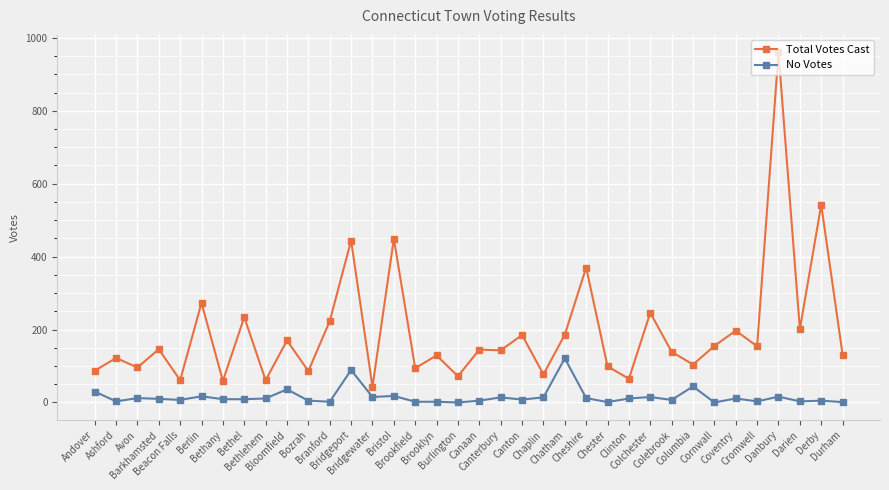

True or false: Total Votes Cast and No Votes intersect in this chart.

False